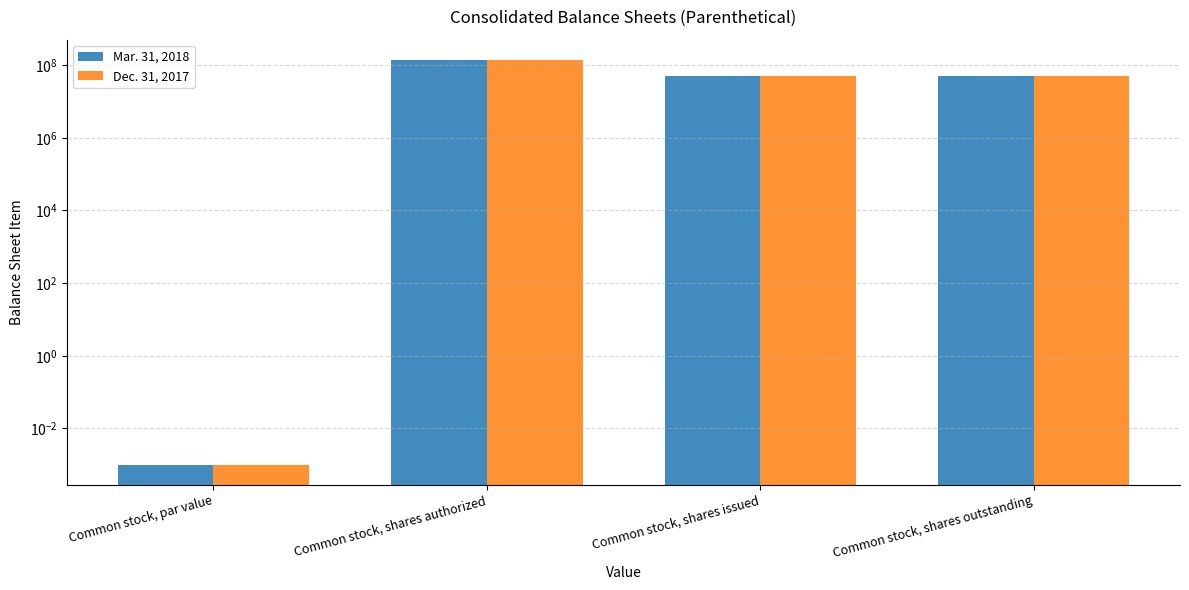

What position from the left is Common stock, shares outstanding?

4